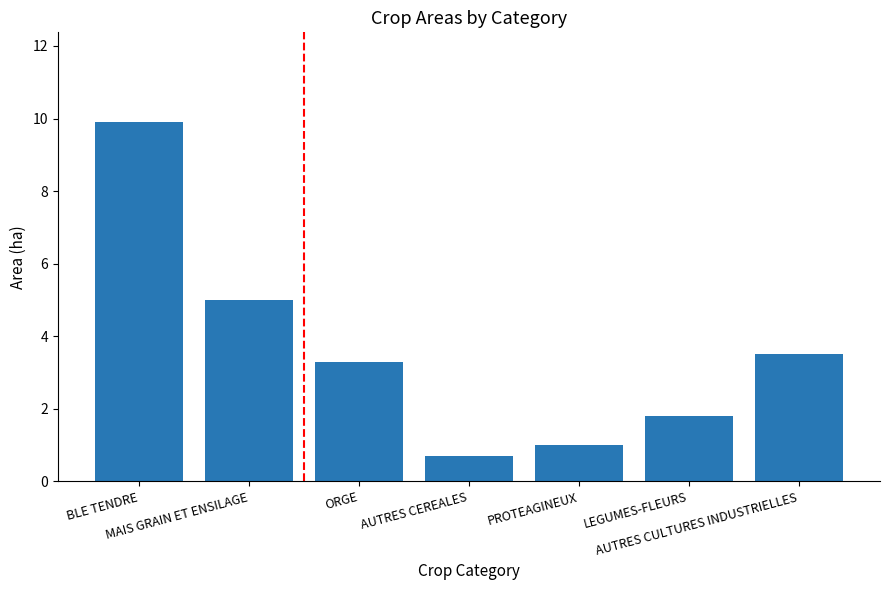

What is the value of the 5th bar from the left?

1.0